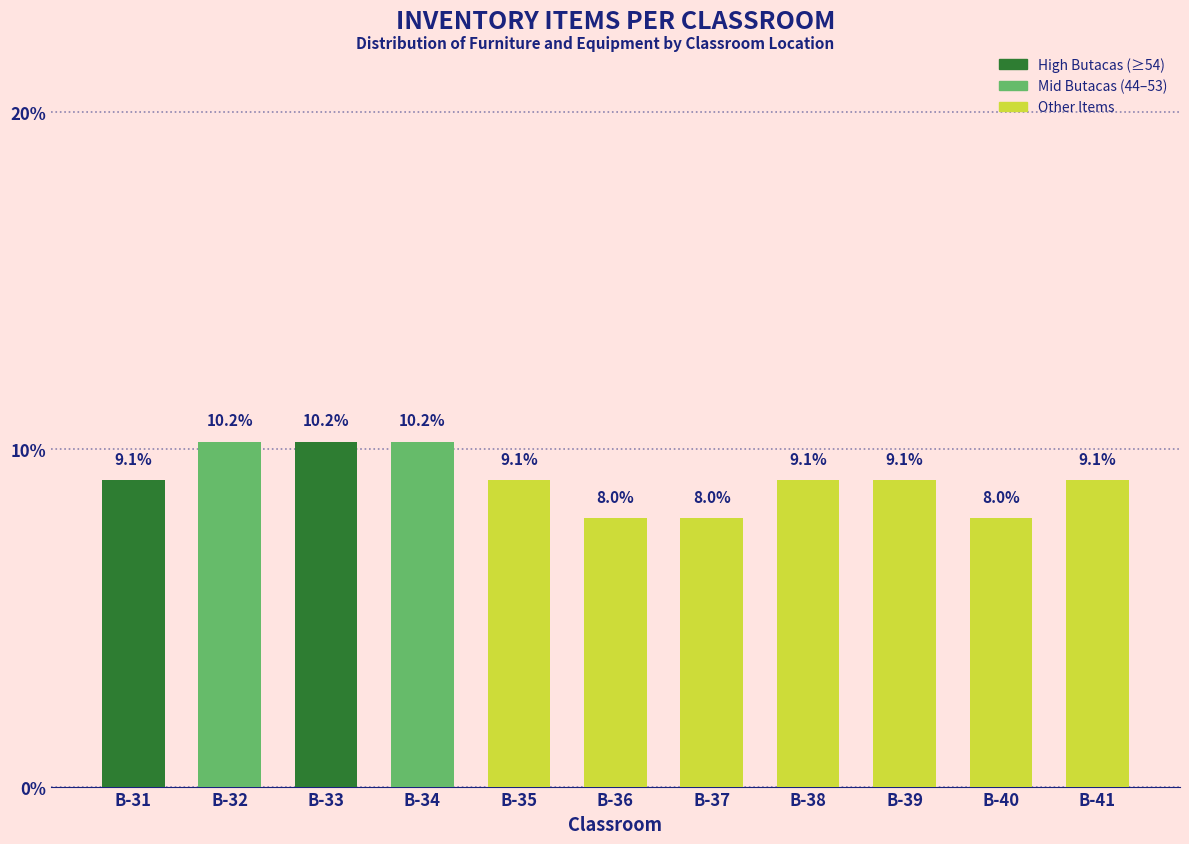

Reading left to right, extract all data points from this chart.

9.1	10.2	10.2	10.2	9.1	8.0	8.0	9.1	9.1	8.0	9.1